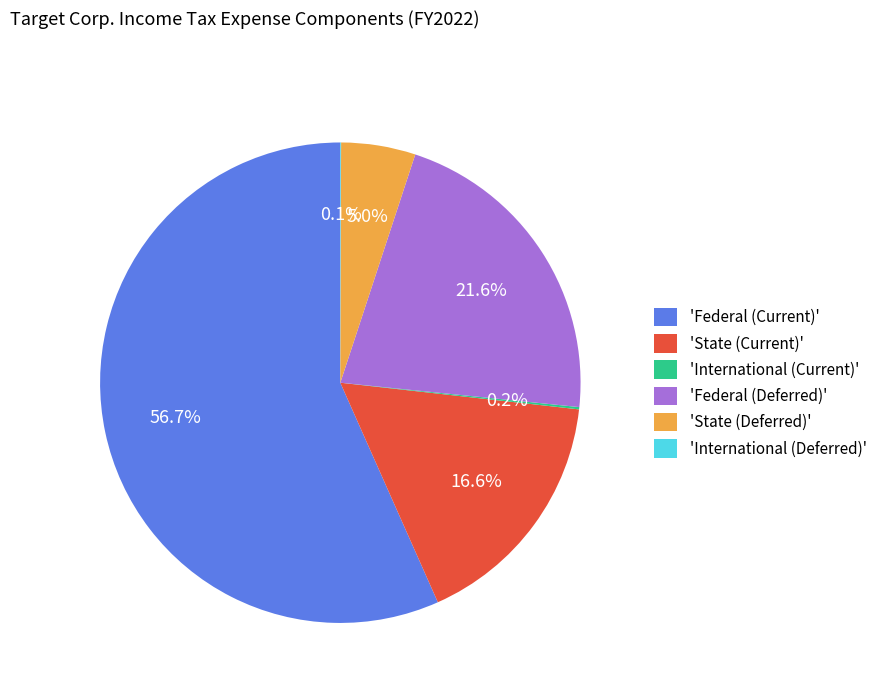

Do 'State (Current)' and 'Federal (Deferred)' together represent more than half of the pie?

No